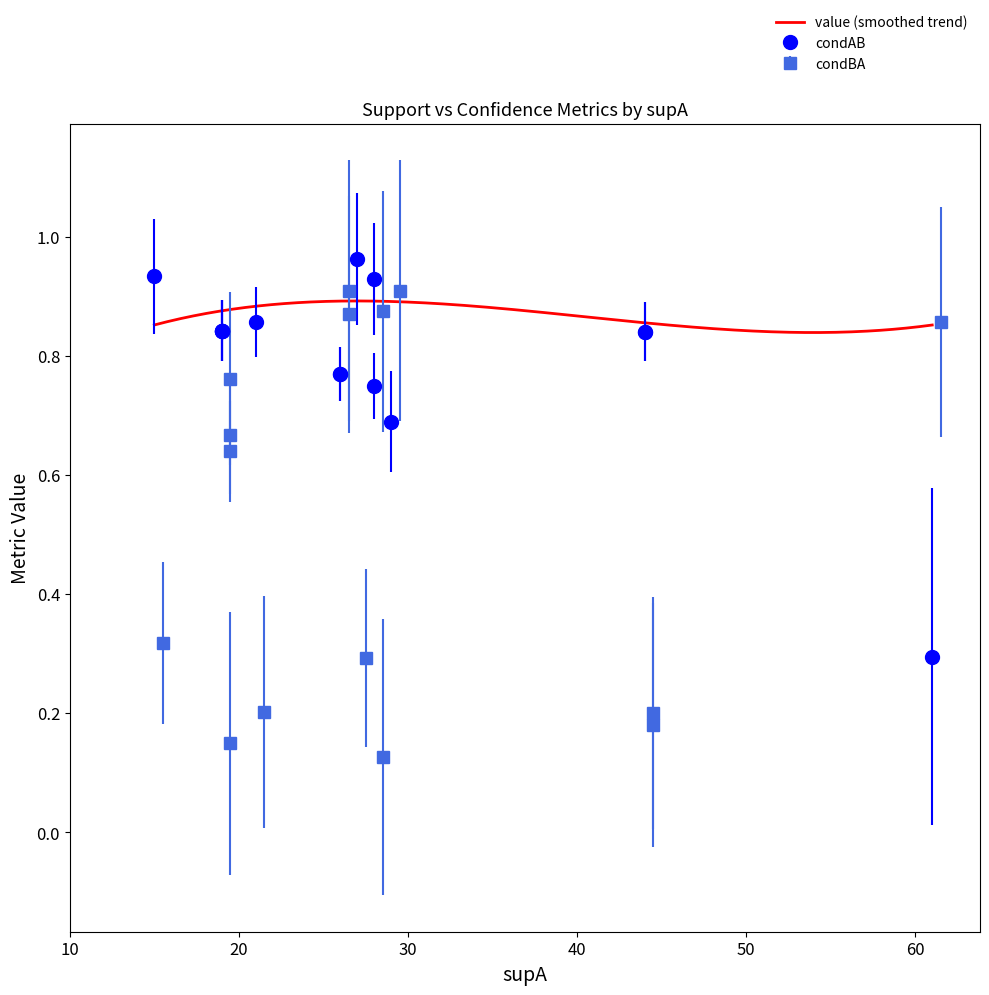

Rank the categories by condBA value from highest to lowest.

3, 4, 5, 6, 8, 10, 9, 12, 1, 0, 7, 13, 14, 11, 2